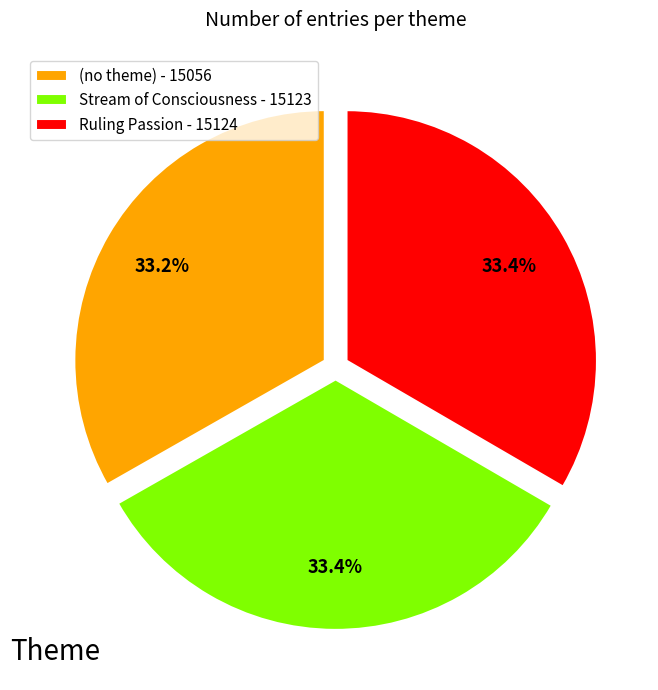

To the nearest percent, what is the combined percentage of (no theme) and Stream of Consciousness?

67%